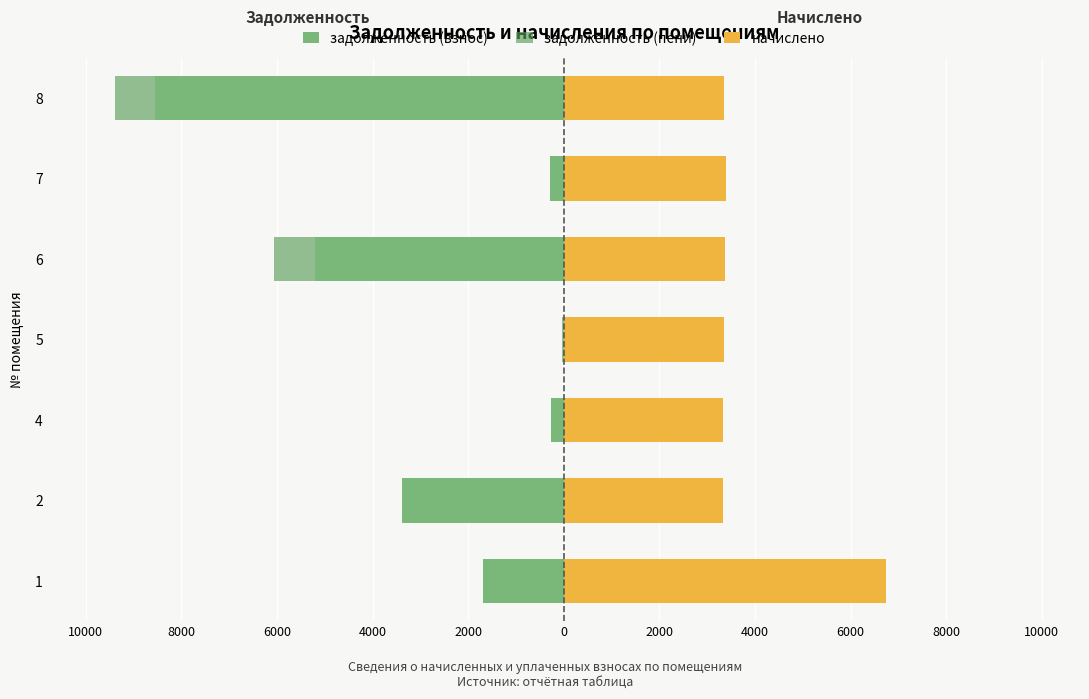

How many distinct data groups are displayed?

3